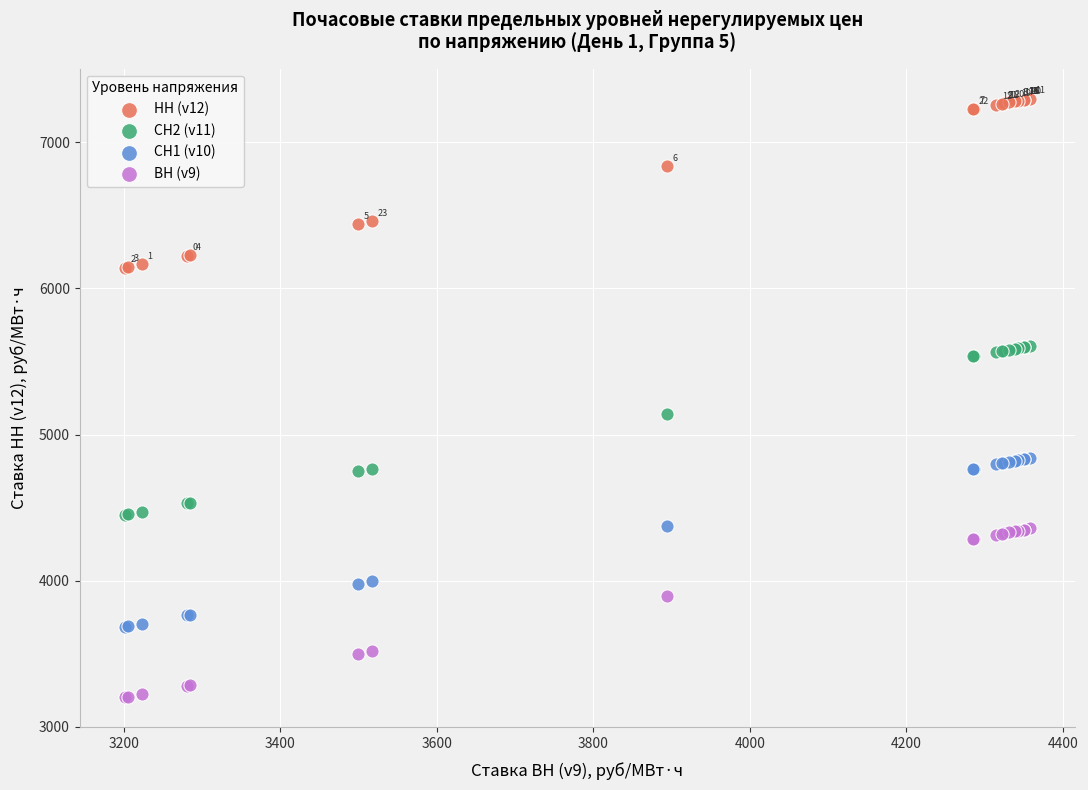

Which series contains the highest Y value?

НН (v12)